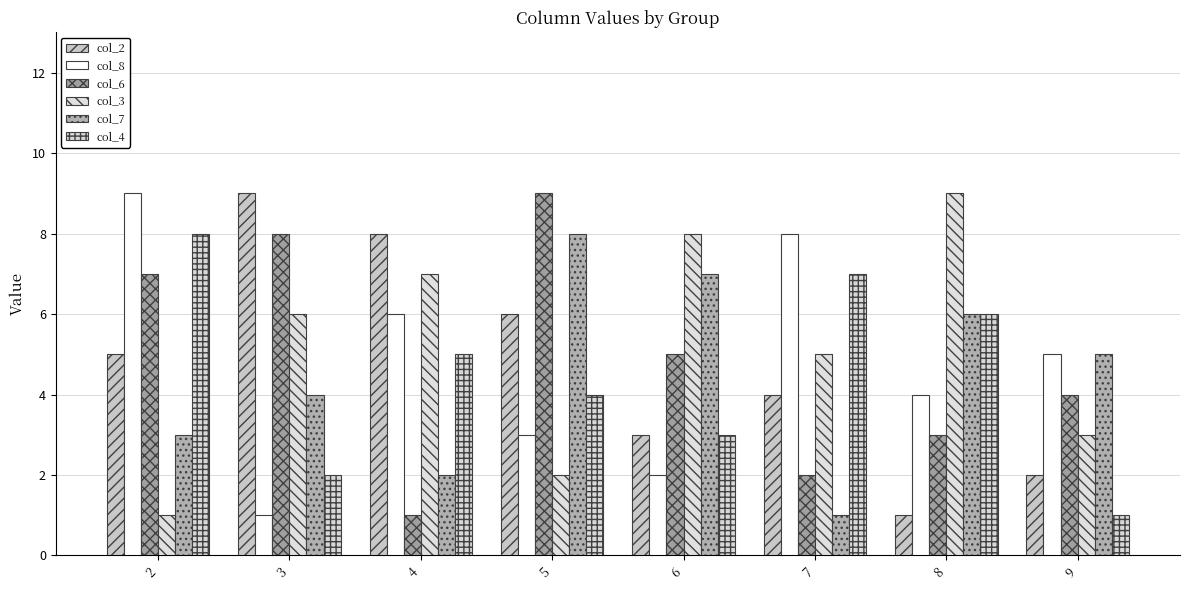

What is the spread (max minus min) of values at 2?

8